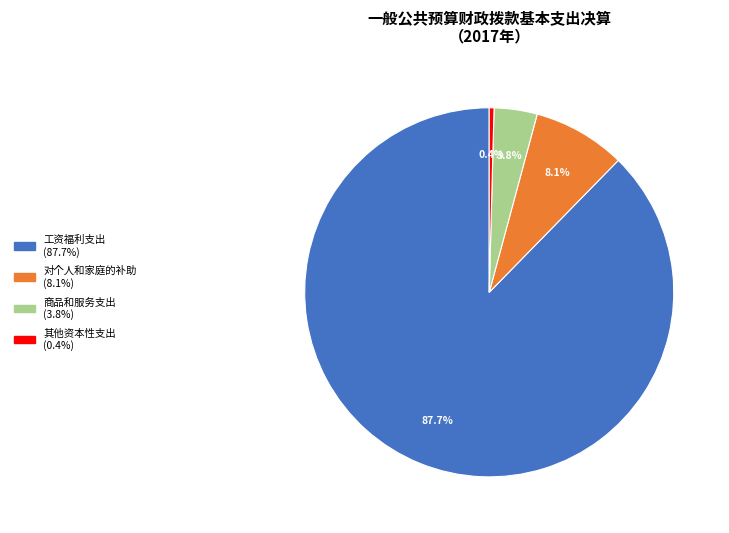

Count the number of slices in the pie.

4